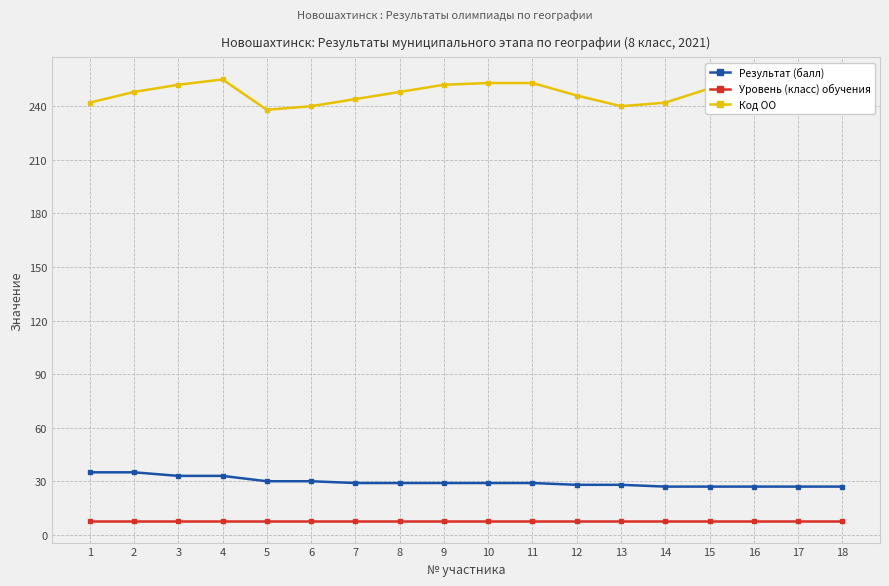

Which series has the widest spread of values?

Код ОО